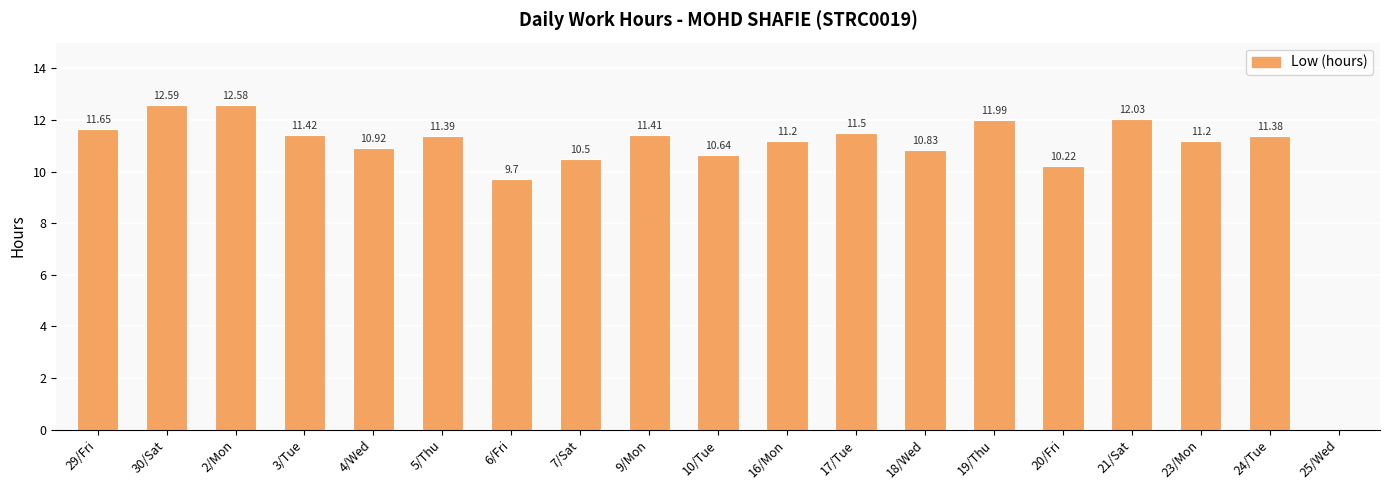

What is the change in value from 30/Sat to 23/Mon?

-1.4